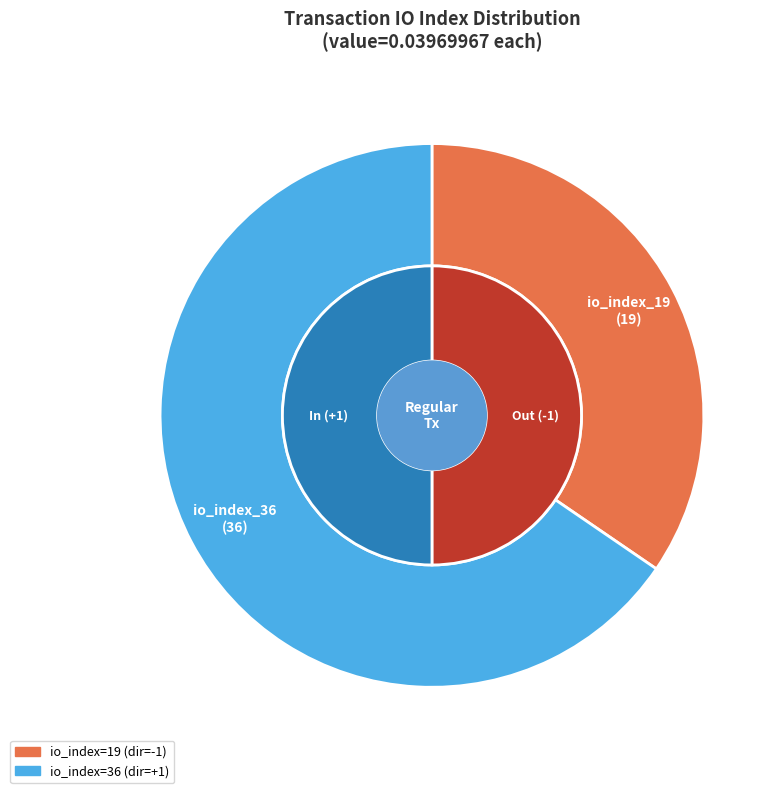

To the nearest percent, what percentage of the pie is io_index_19?

35%